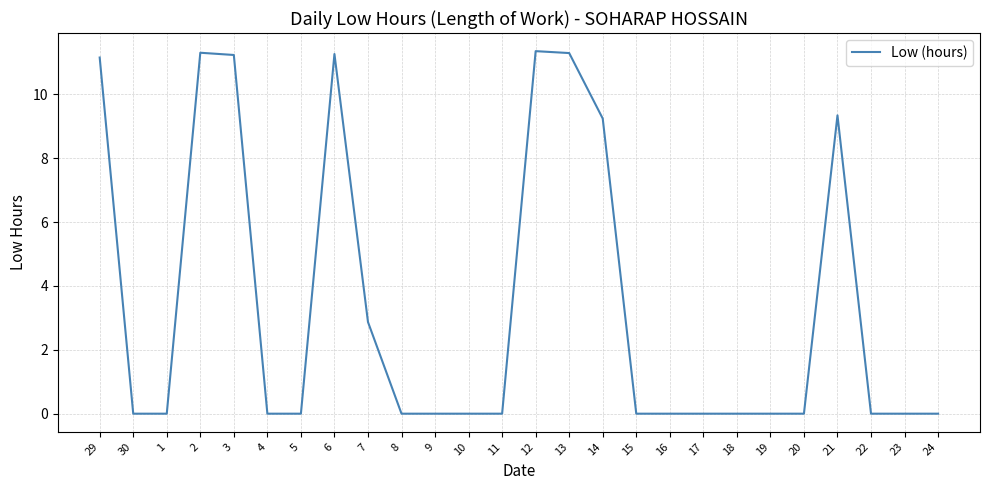

True or false: the data shows -4.7 at 19.

False